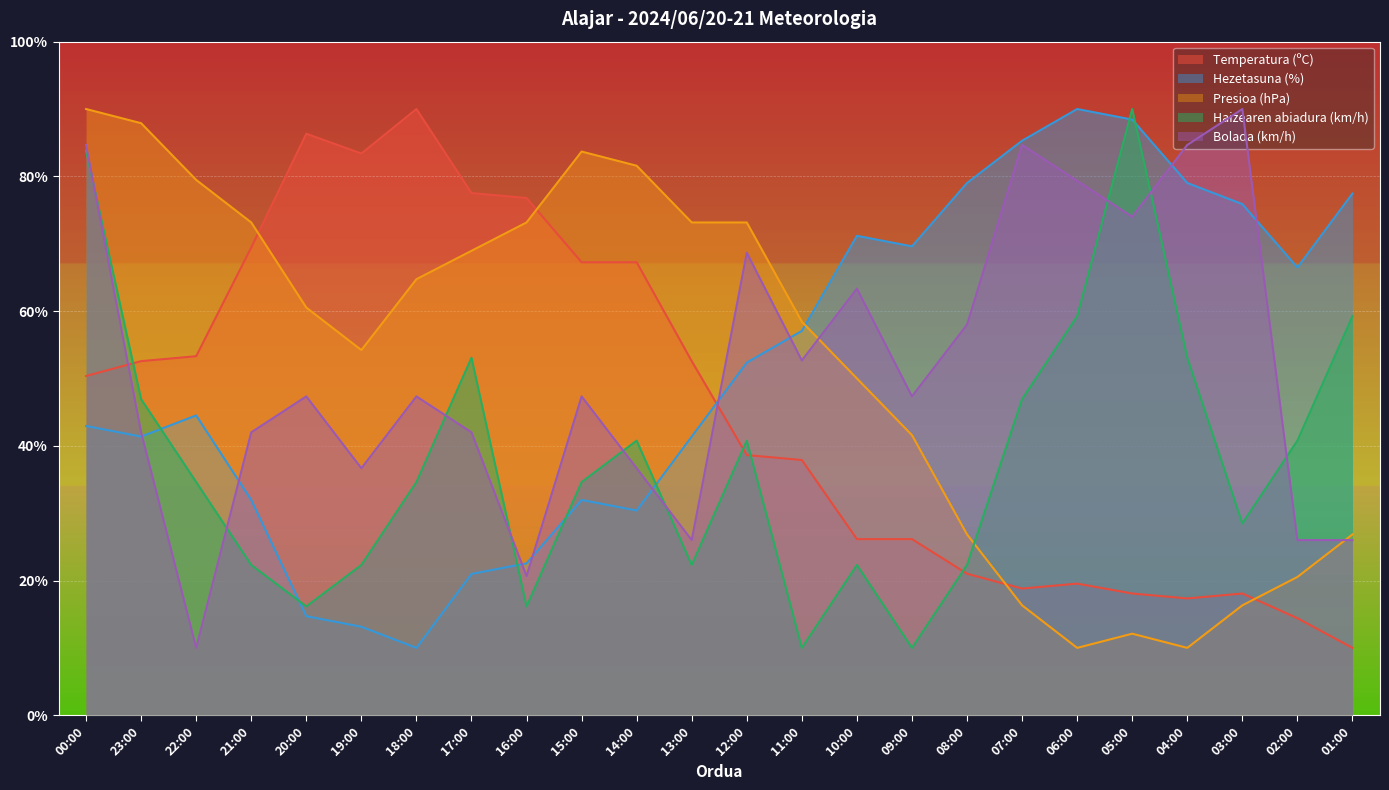

What is the label of the 20th point from the right?

20:00